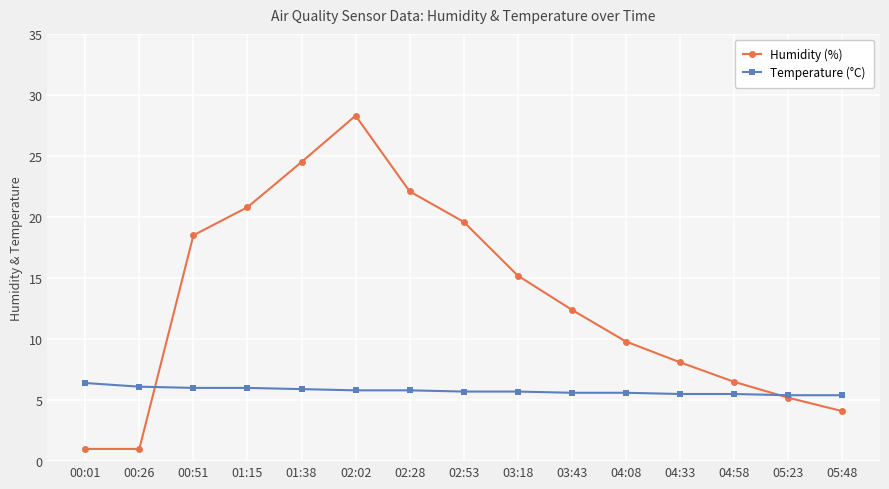

What are all the series names shown in the legend?

Humidity (%), Temperature (°C)